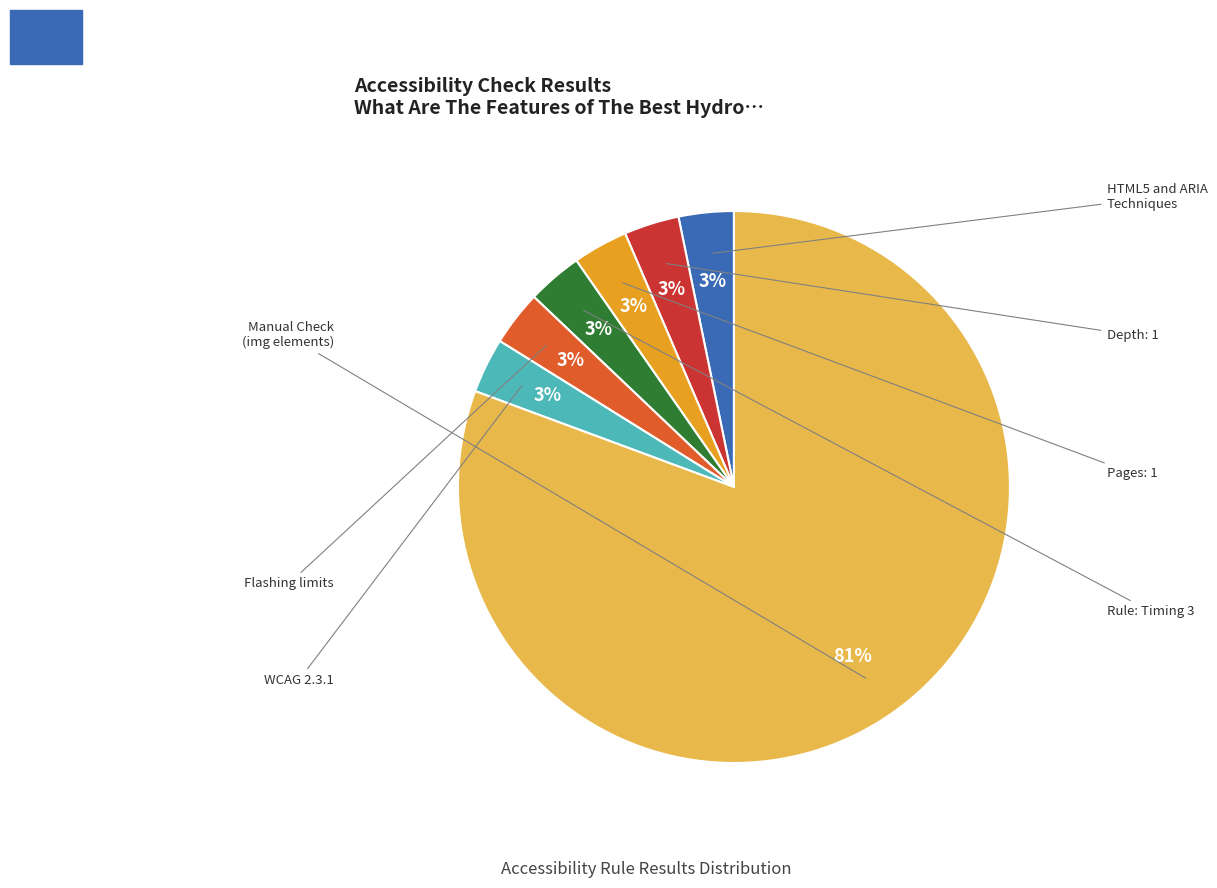

What is the majority slice?

Manual Check